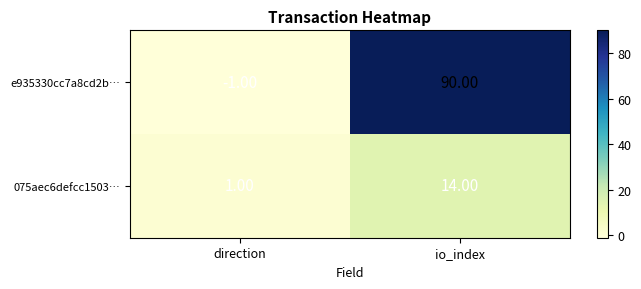

At how many categories does at least one series exceed 32?

1